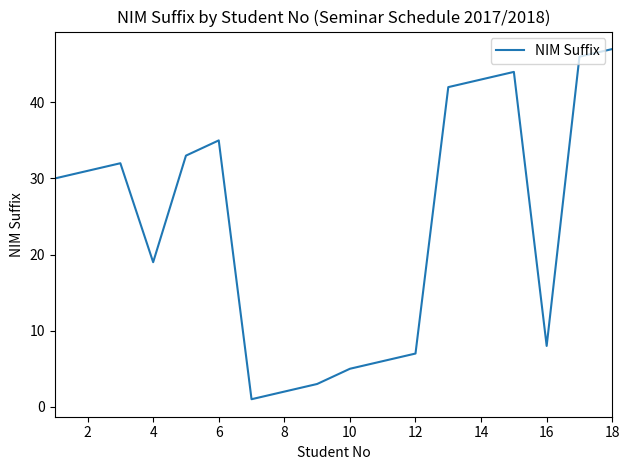

What is the greatest value displayed?

47